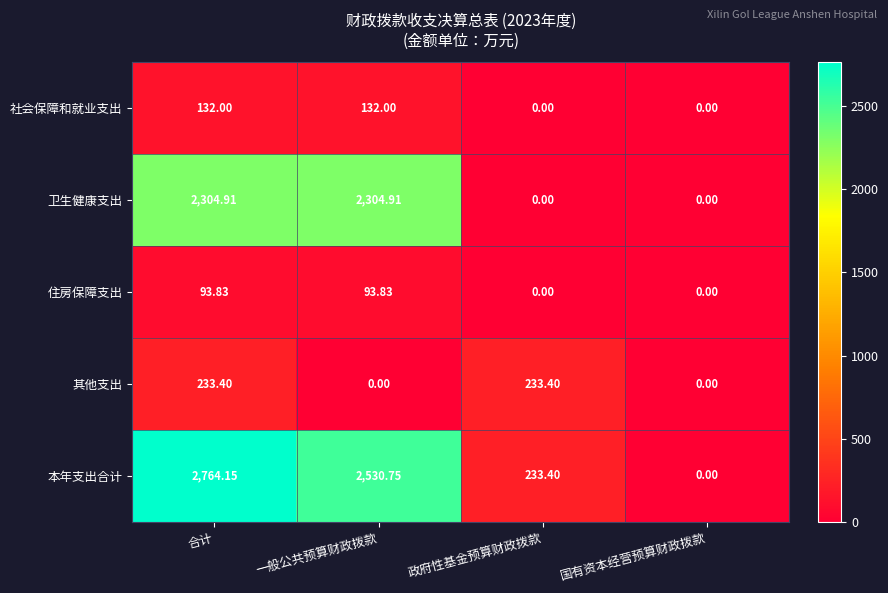

Count the number of data series in this chart.

5